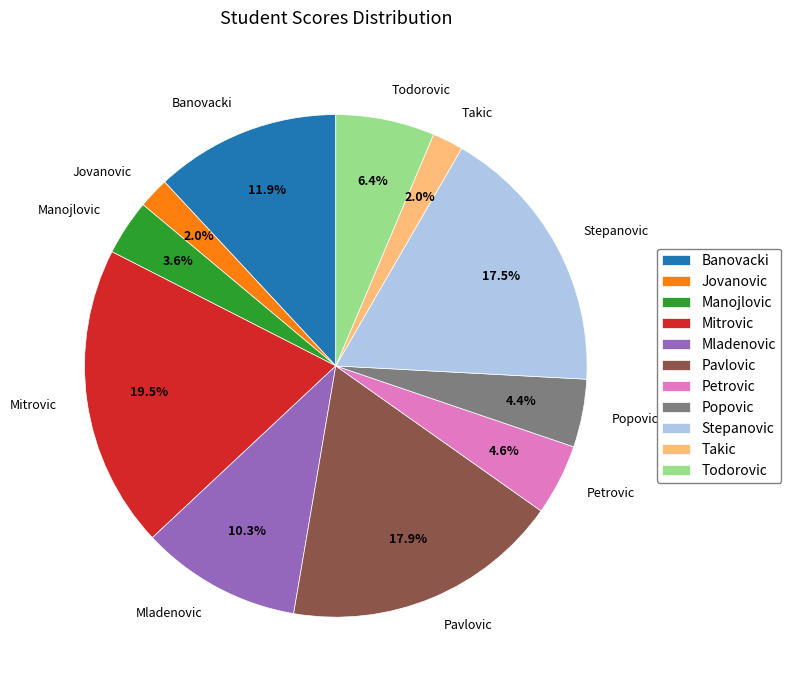

Do Mitrovic and Stepanovic together represent more than half of the pie?

No